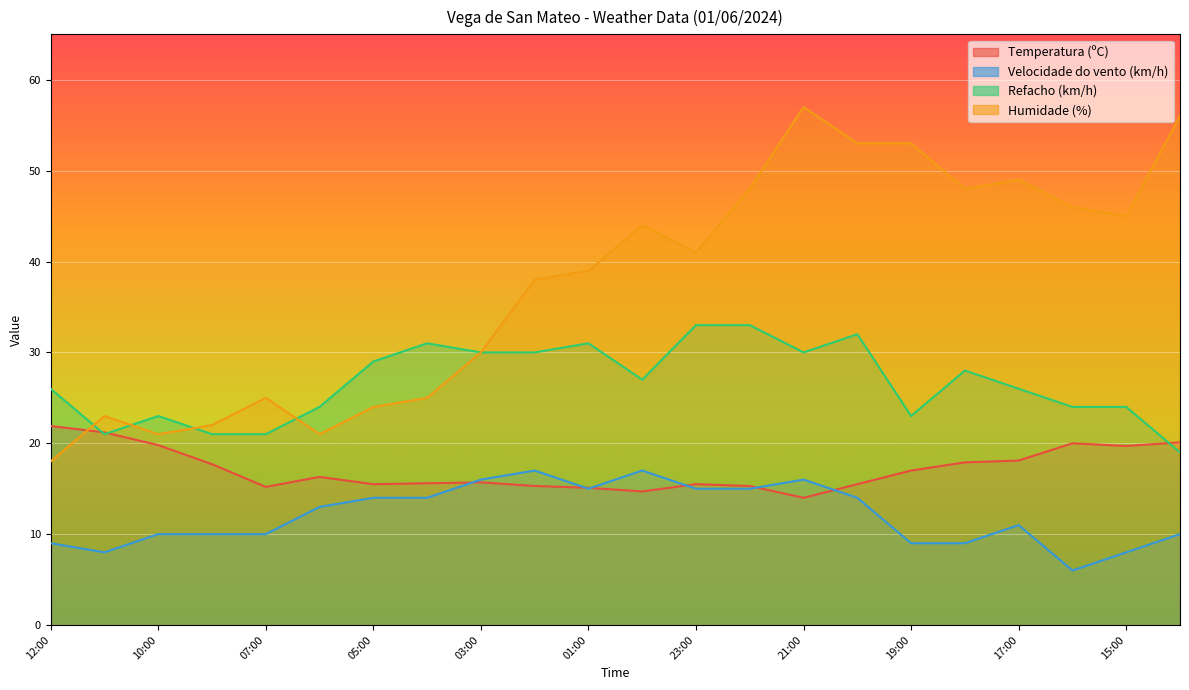

Where is the first local maximum for Velocidade do vento (km/h)?

02:00